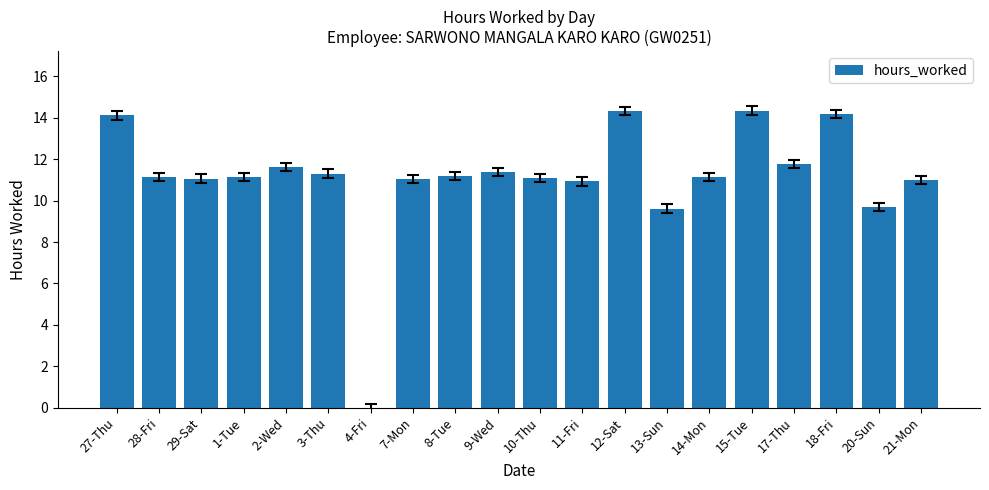

Where does the data first go above 11?

27-Thu